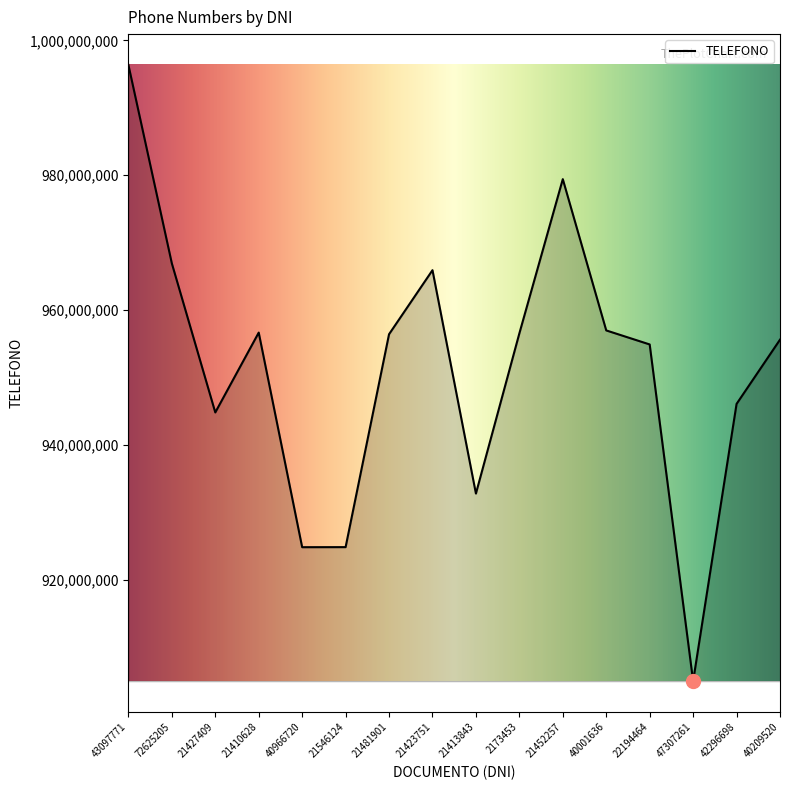

What is the maximum value shown in the chart?

996374858